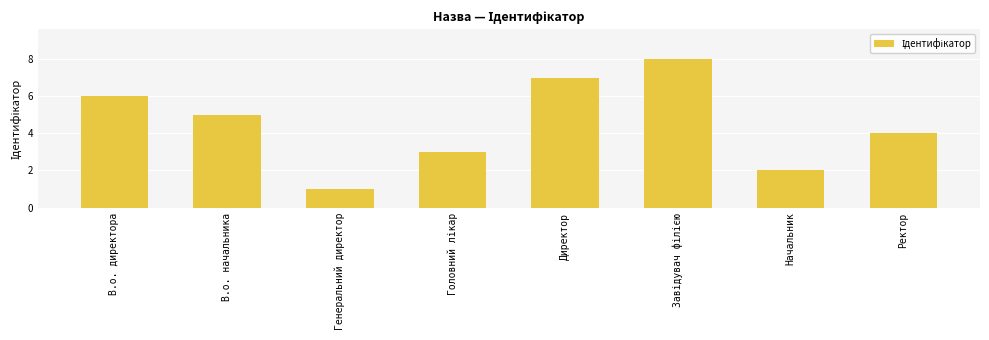

What is the approximate value at Директор?

7